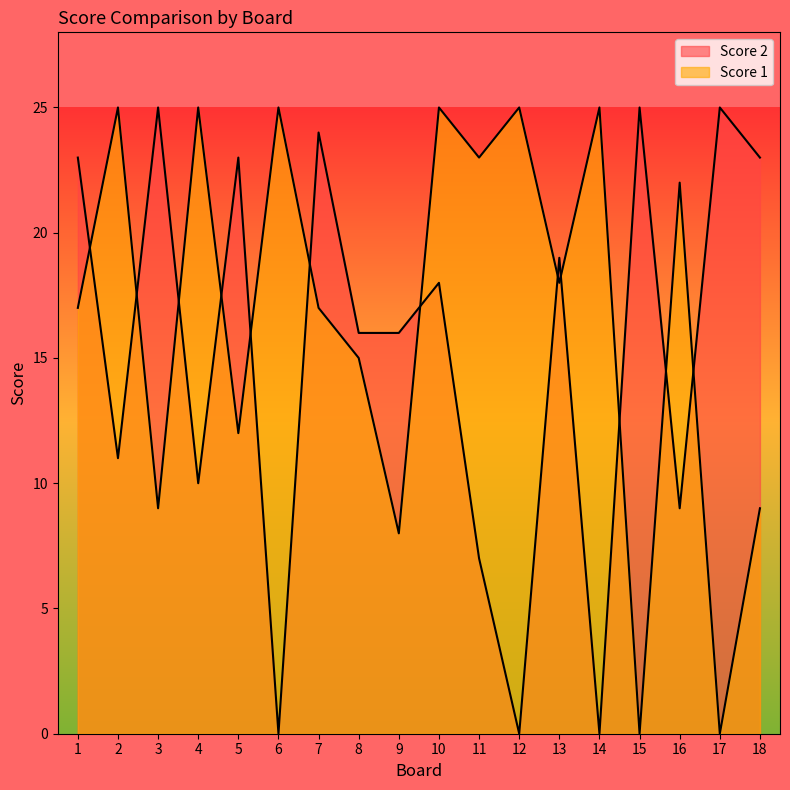

At which category is the sum across all series the highest?

10